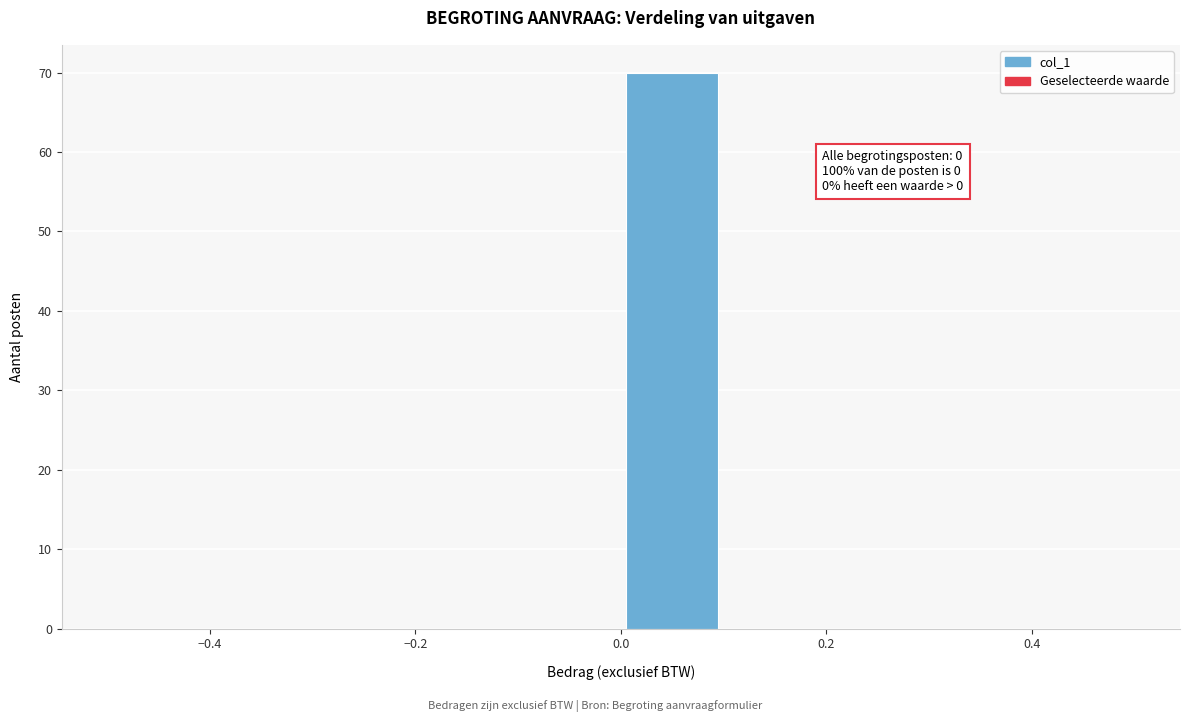

Which range on the x-axis has the tallest bar?

0.0 to 0.1